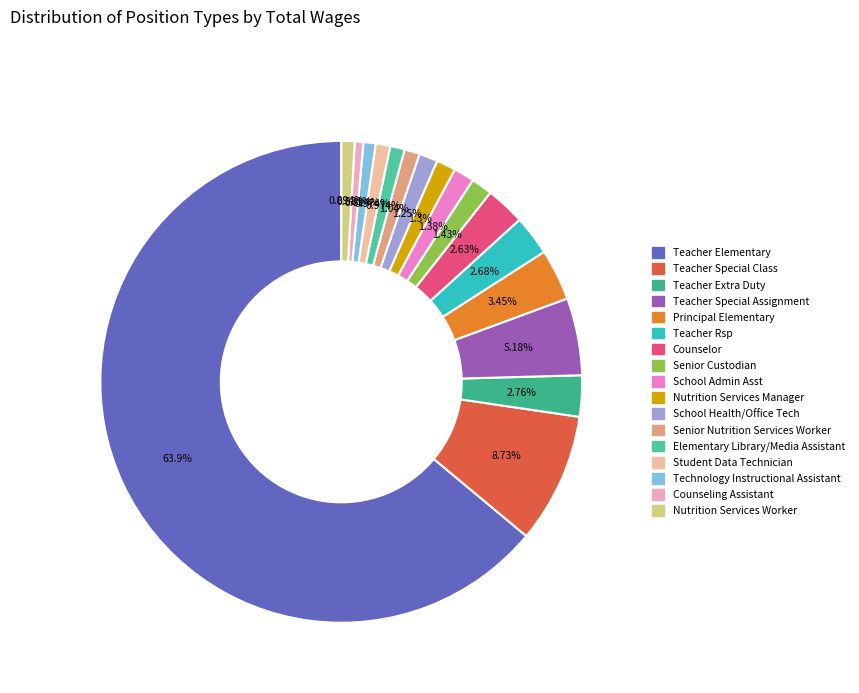

To the nearest percent, what is the combined percentage of Teacher Elementary and Teacher Special Class?

73%